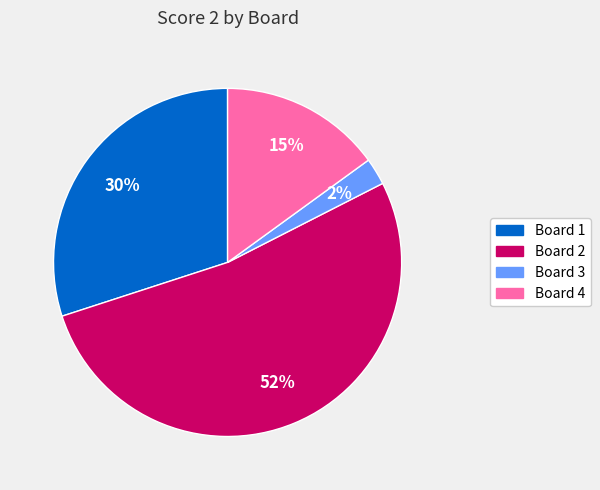

Which category has the smallest portion of the pie?

Board 3